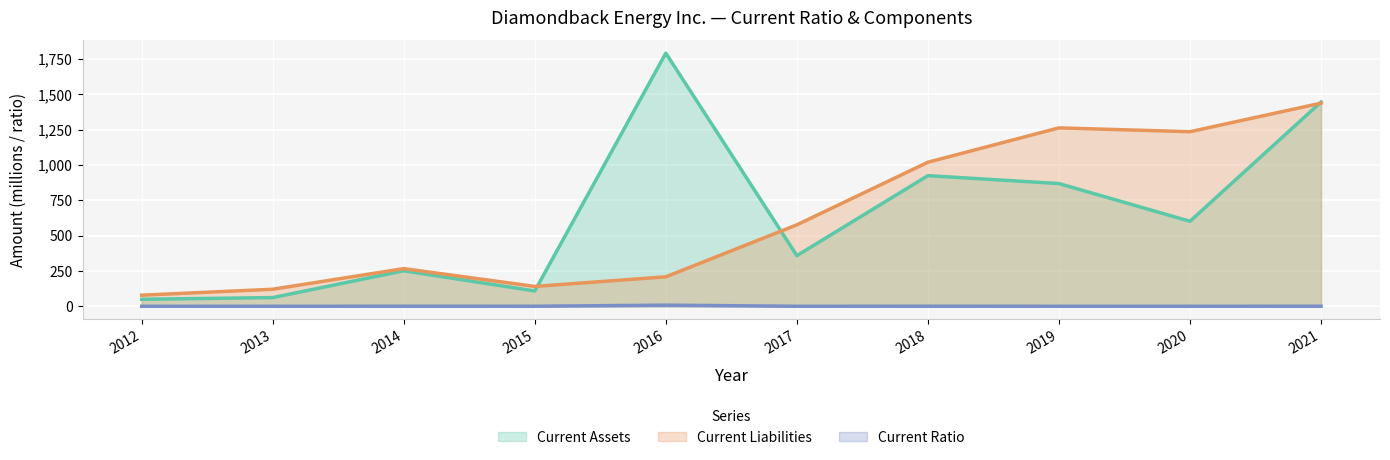

Reading right to left, extract all data points from this chart.

Current Assets: 2021=1446.0	2020=602.0	2019=869.0	2018=925.0	2017=359.0	2016=1792.0	2015=109.0	2014=252.0	2013=62.0	2012=50.0
Current Liabilities: 2021=1438.0	2020=1236.0	2019=1263.0	2018=1020.0	2017=577.0	2016=209.0	2015=141.0	2014=267.0	2013=121.0	2012=79.0
Current Ratio: 2021=1.0	2020=0.5	2019=0.7	2018=0.9	2017=0.6	2016=8.6	2015=0.8	2014=0.9	2013=0.5	2012=0.6